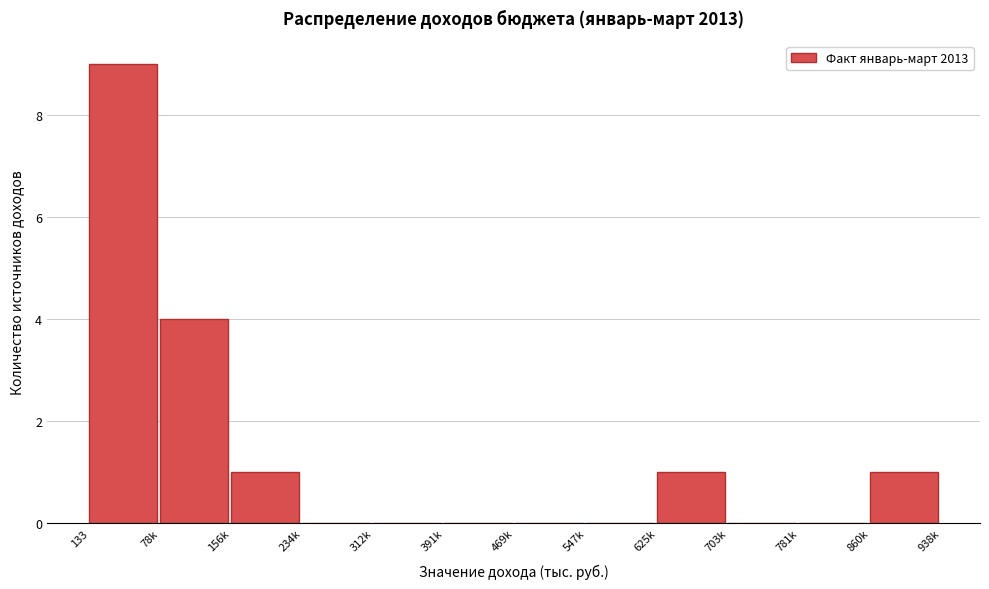

Reading left to right, list all the values displayed in this chart.

133=9	78k=4	156k=1	234k=0	312k=0	391k=0	469k=0	547k=0	625k=1	703k=0	781k=0	860k=1